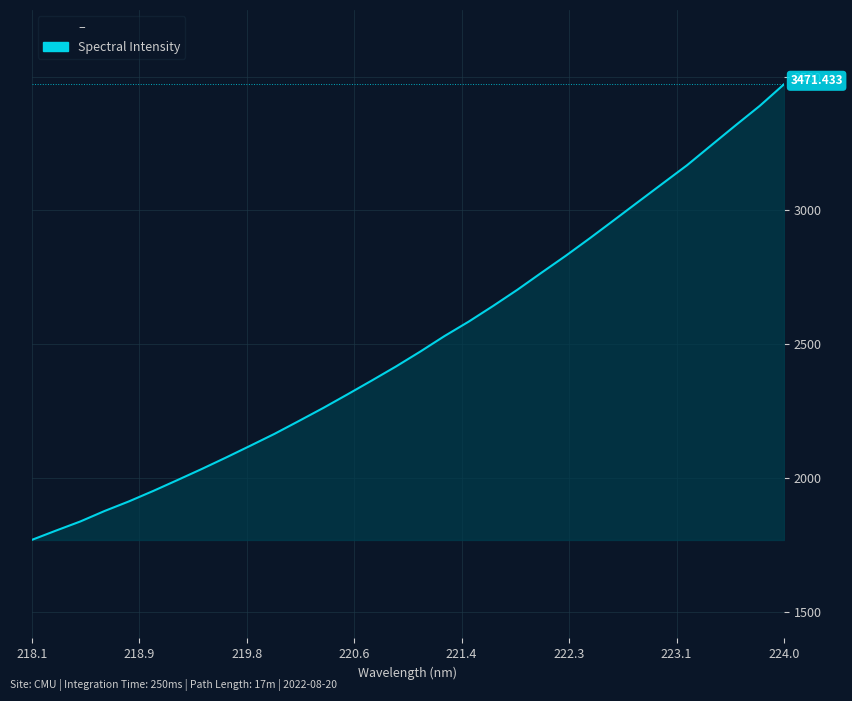

Does the chart display data point markers on the line(s)?

No